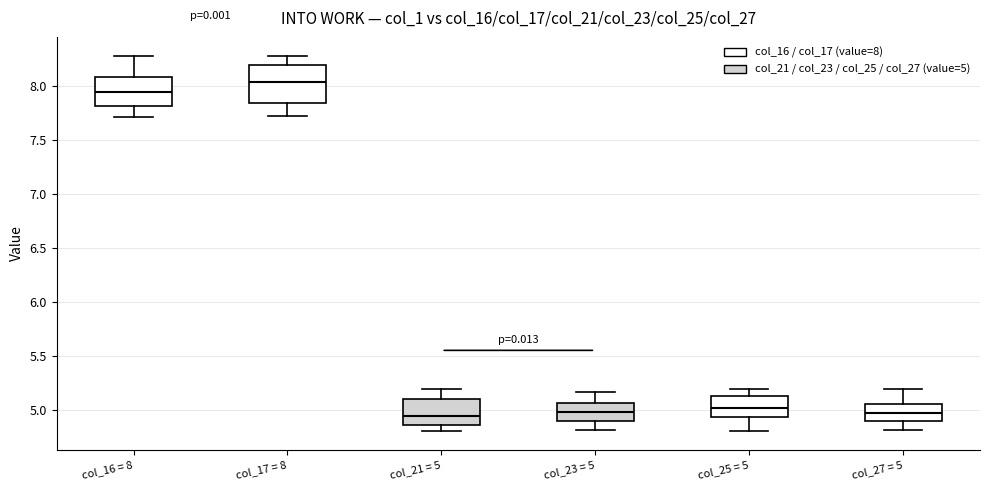

Which box is the tallest, from its lower edge to its upper edge?

col_17 = 8